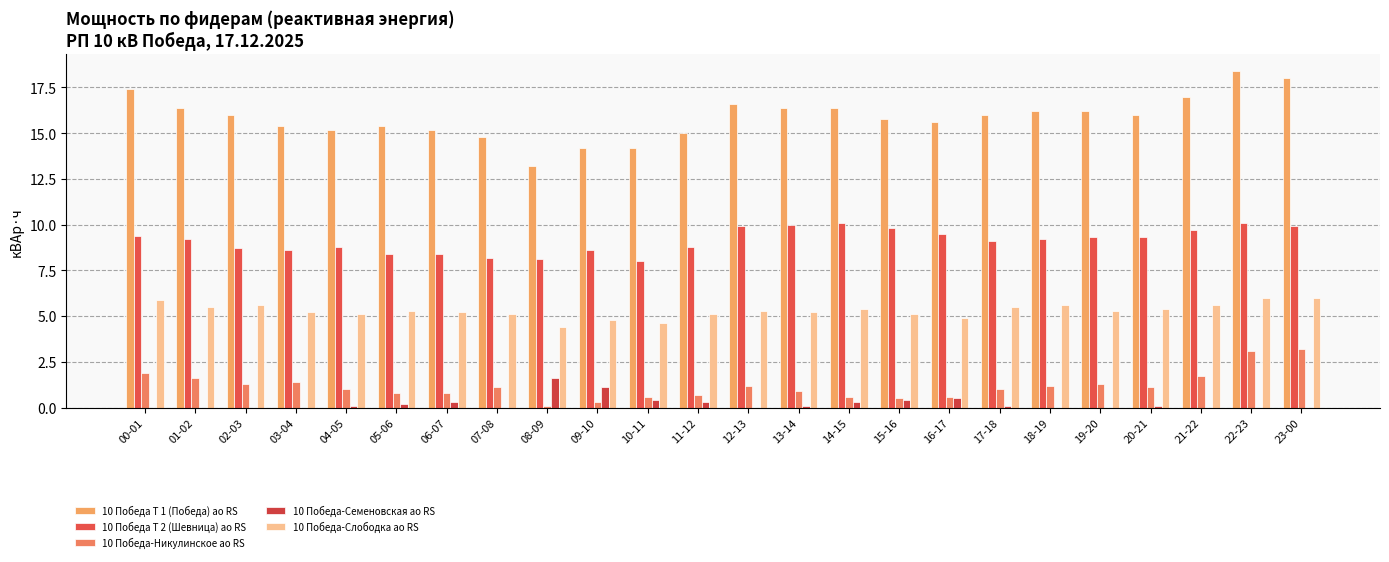

What are all the series names shown in the legend?

10 Победа Т 1 (Победа) ао RS, 10 Победа Т 2 (Шевница) ао RS, 10 Победа-Никулинское ао RS, 10 Победа-Семеновская ао RS, 10 Победа-Слободка ао RS